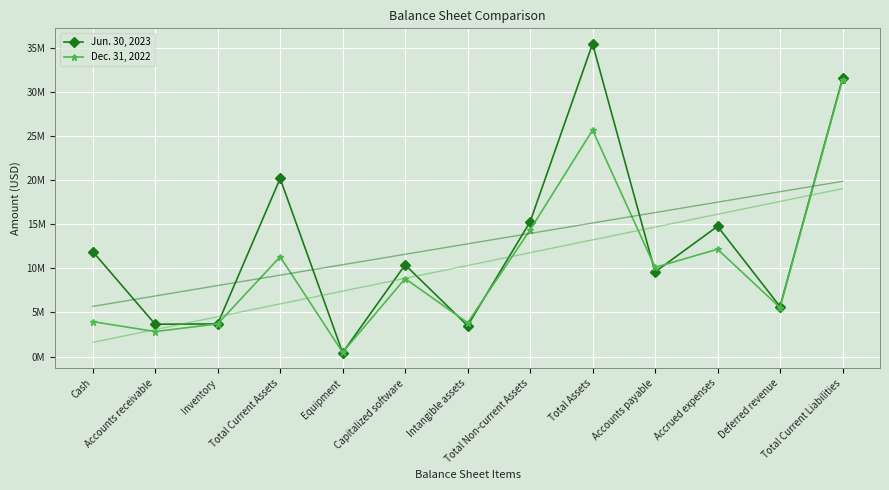

How many lines are shown in the chart?

2